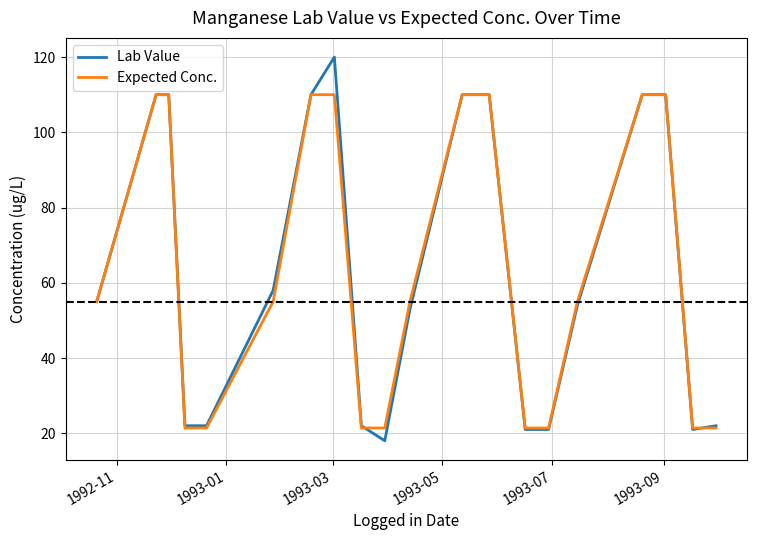

Rank the series by their maximum value, from lowest to highest.

Expected Conc., Lab Value